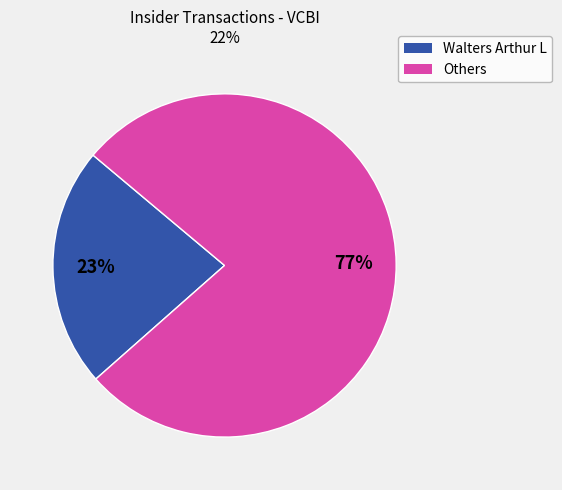

Is there a majority slice in this chart?

Yes